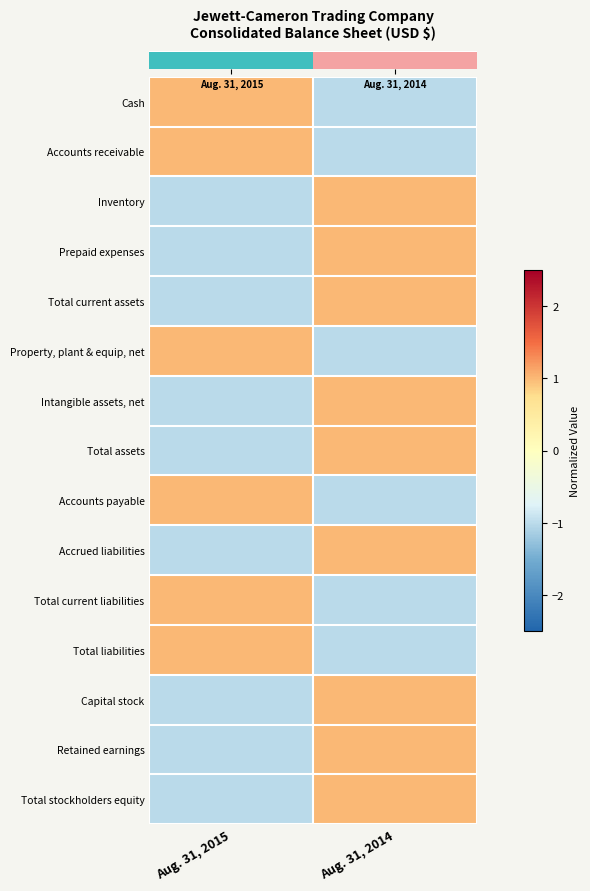

At how many categories does at least one series exceed 0?

2